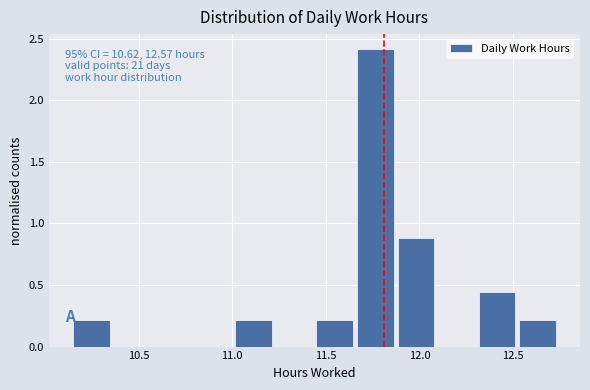

Over which range of the x-axis is the bar tallest?

11.65 to 11.90